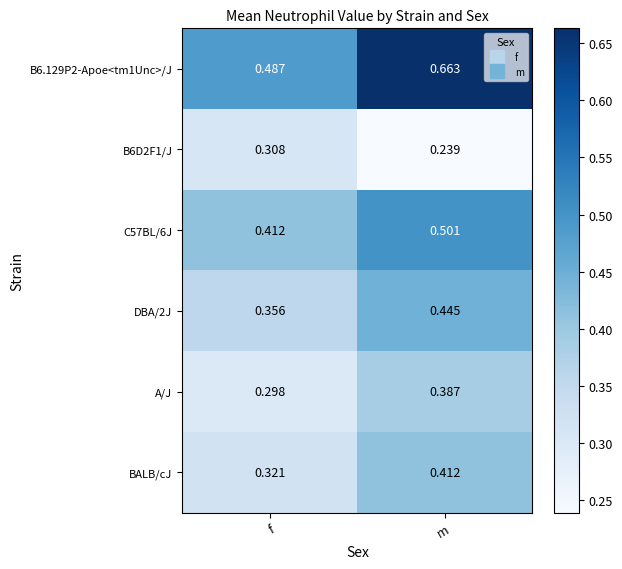

Between f and m, which series saw the biggest shift?

B6.129P2-Apoe<tm1Unc>/J